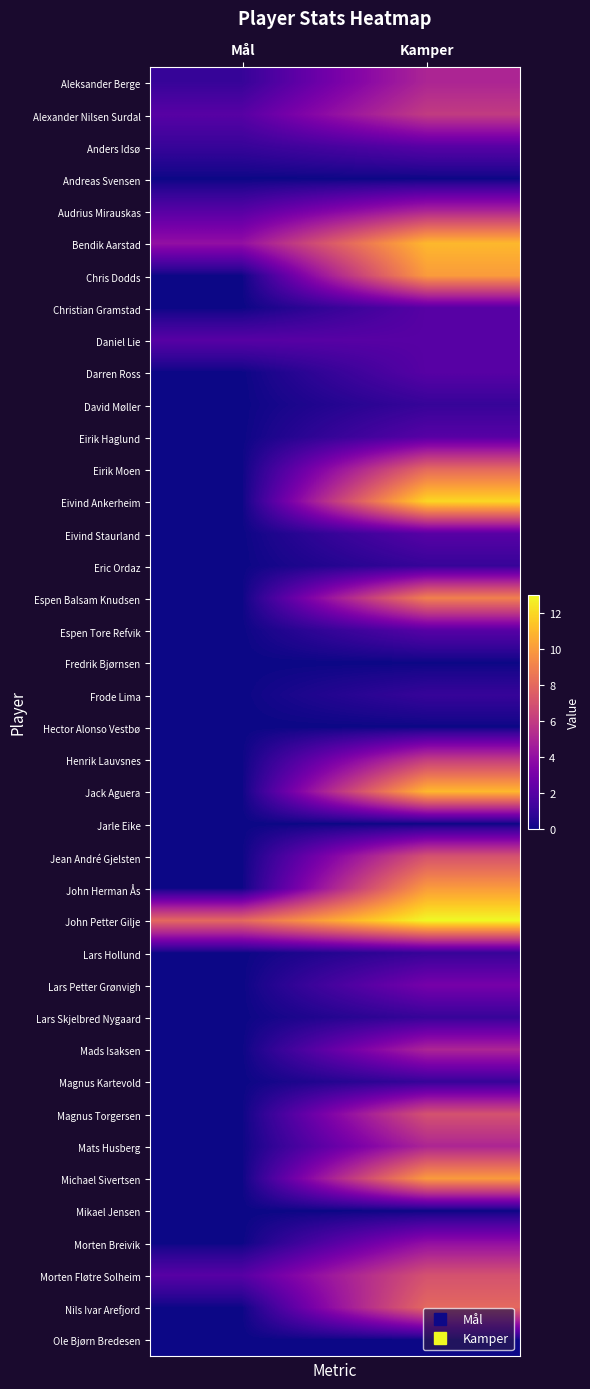

What is the spread (max minus min) of values at Kamper?

13